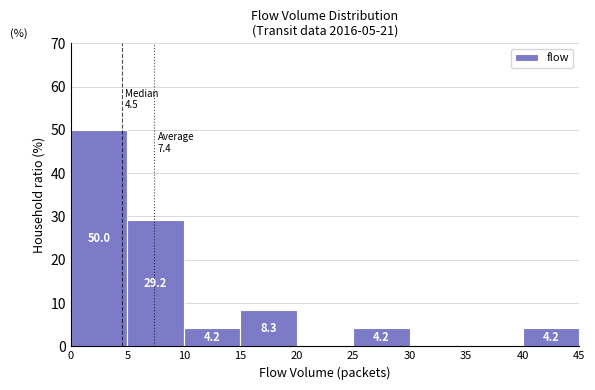

Which range on the x-axis has the tallest bar?

0 to 5